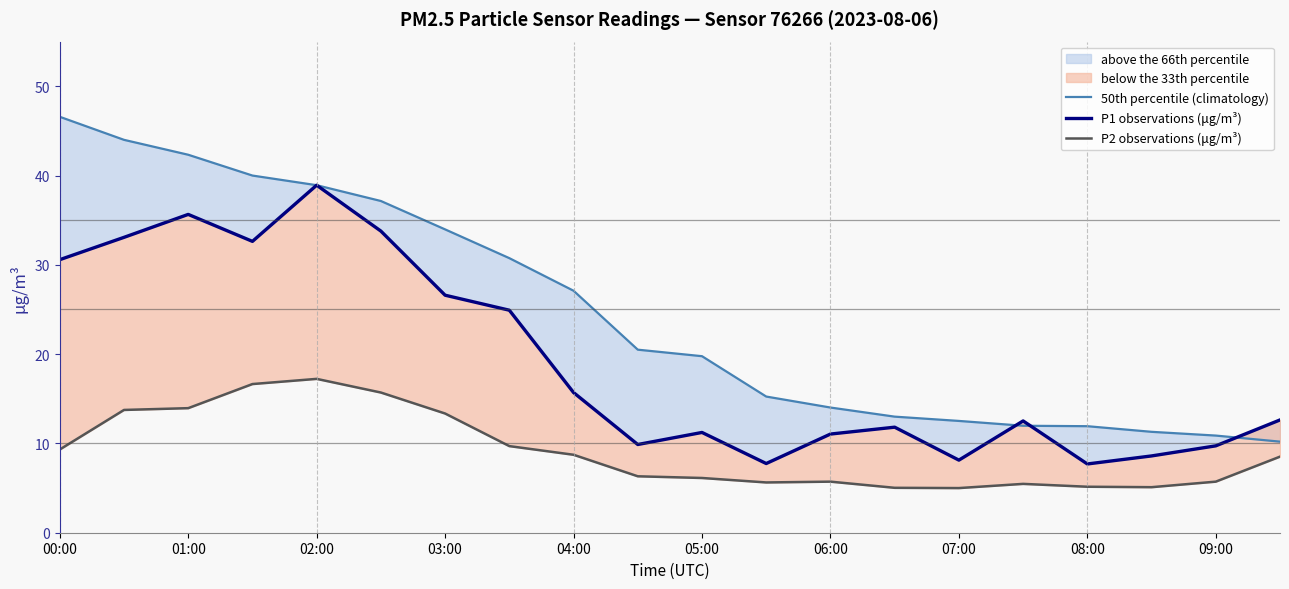

At which label does 50th percentile (climatology) first exceed 20?

00:00